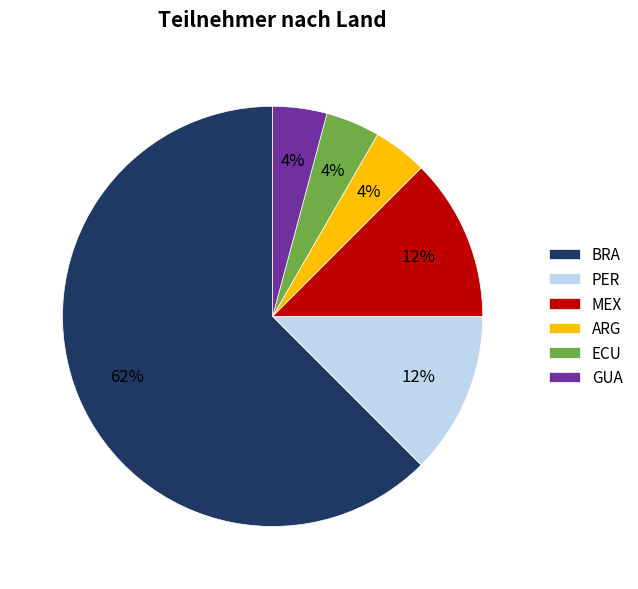

To the nearest percent, what is the difference between the PER and GUA slice percentages?

8%